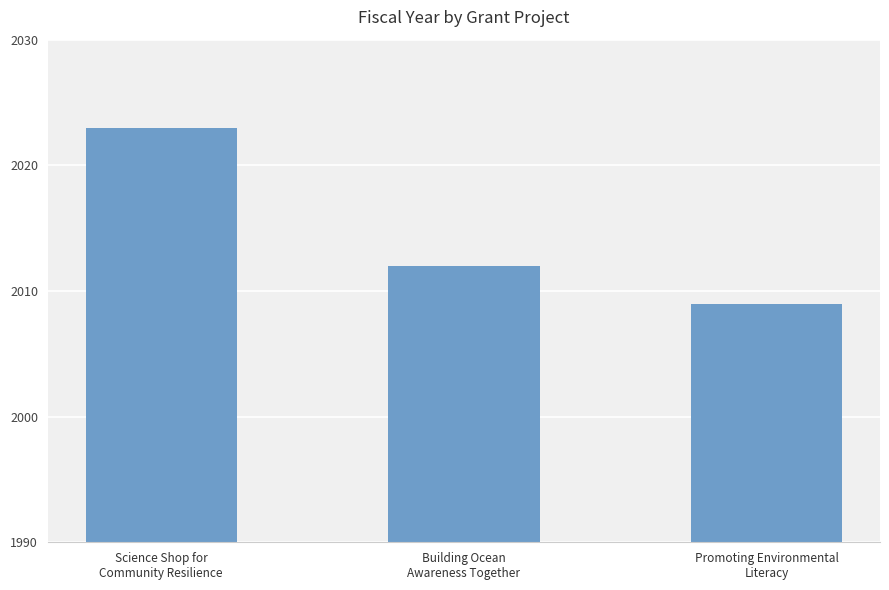

Does the chart contain any negative values?

No